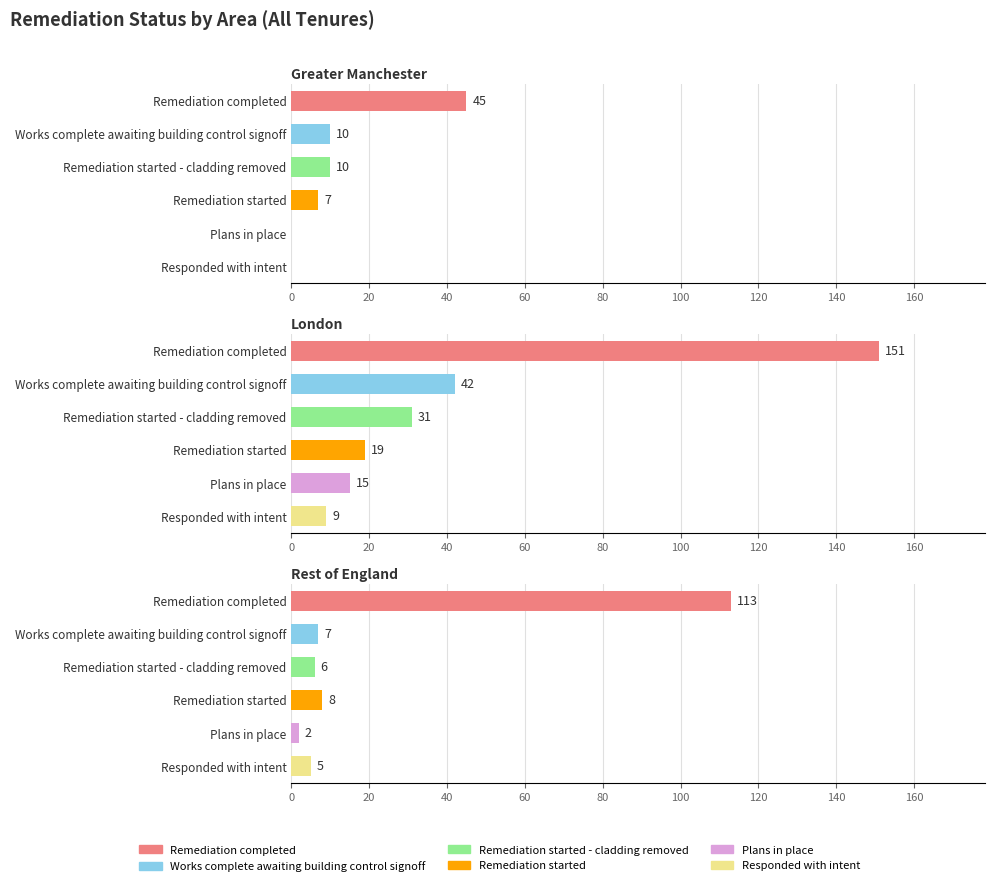

Where does the Works complete awaiting building control signoff series first go above 10?

London